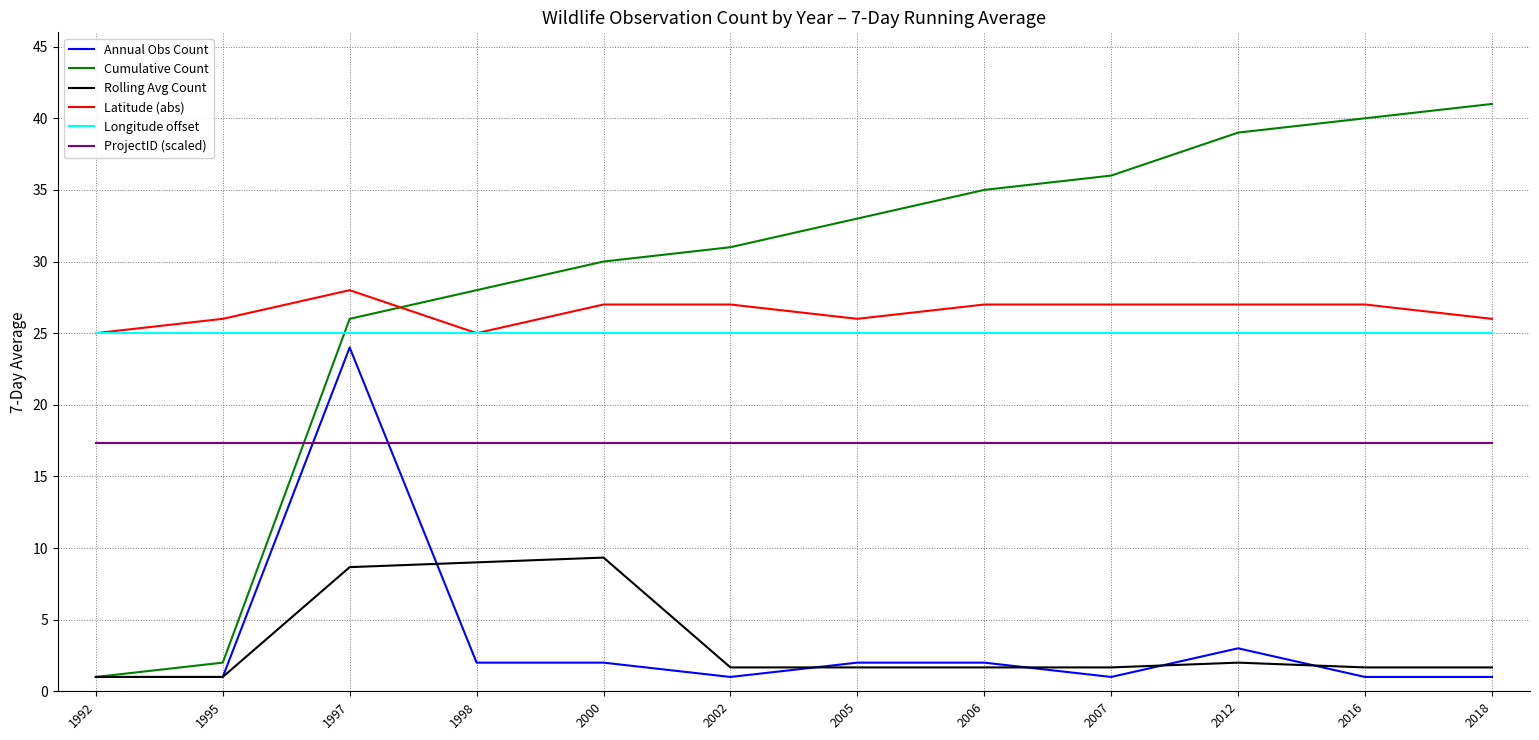

At which category does Latitude (abs) reach its first local valley?

1998